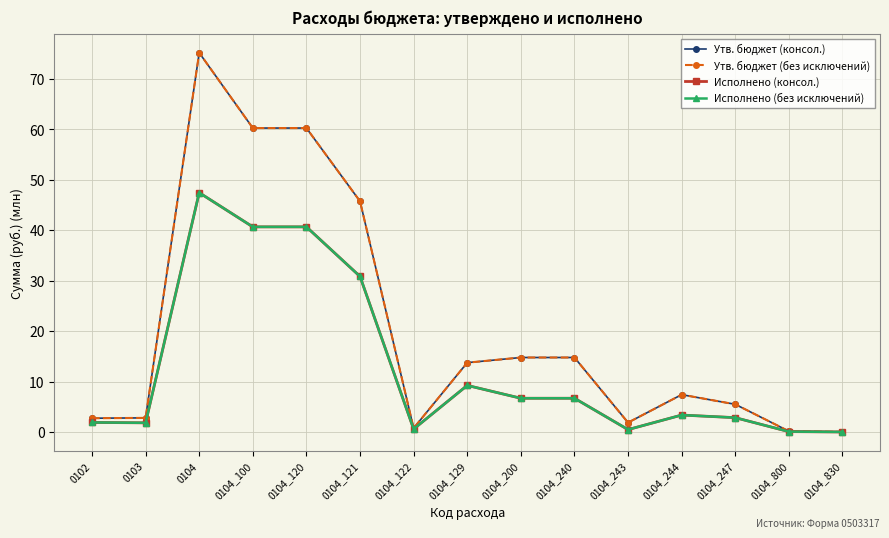

Does the chart have visible grid lines?

Yes